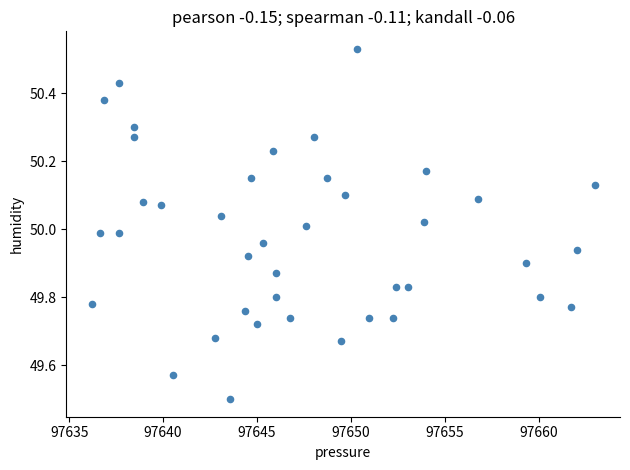

What is the range of X values (max minus min)?

26.8